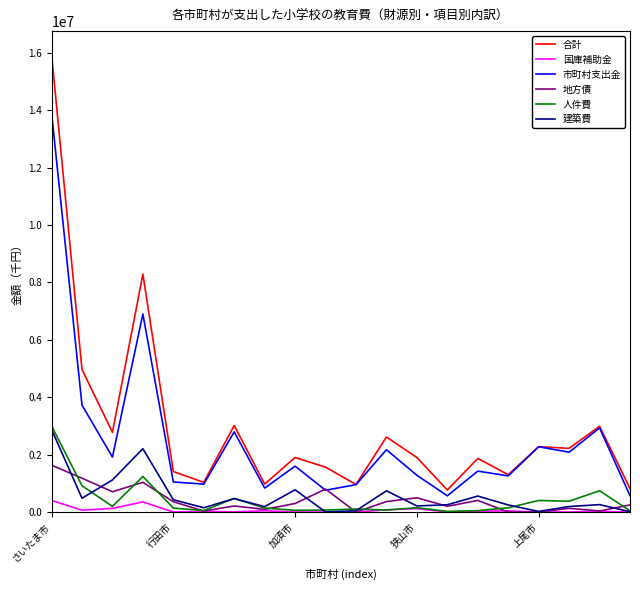

What is the maximum value shown in the chart?

15958893